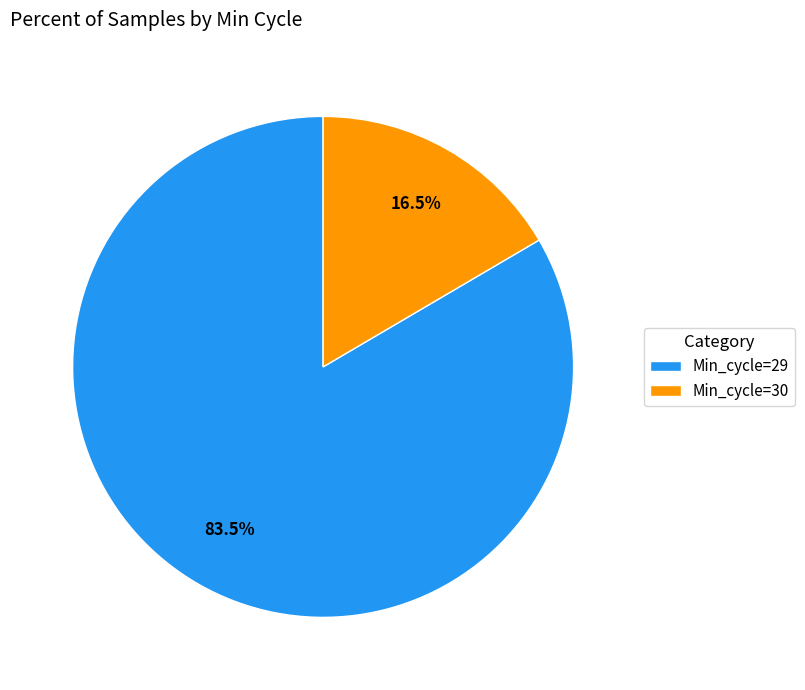

Which category has the biggest portion of the pie?

Min_cycle=29